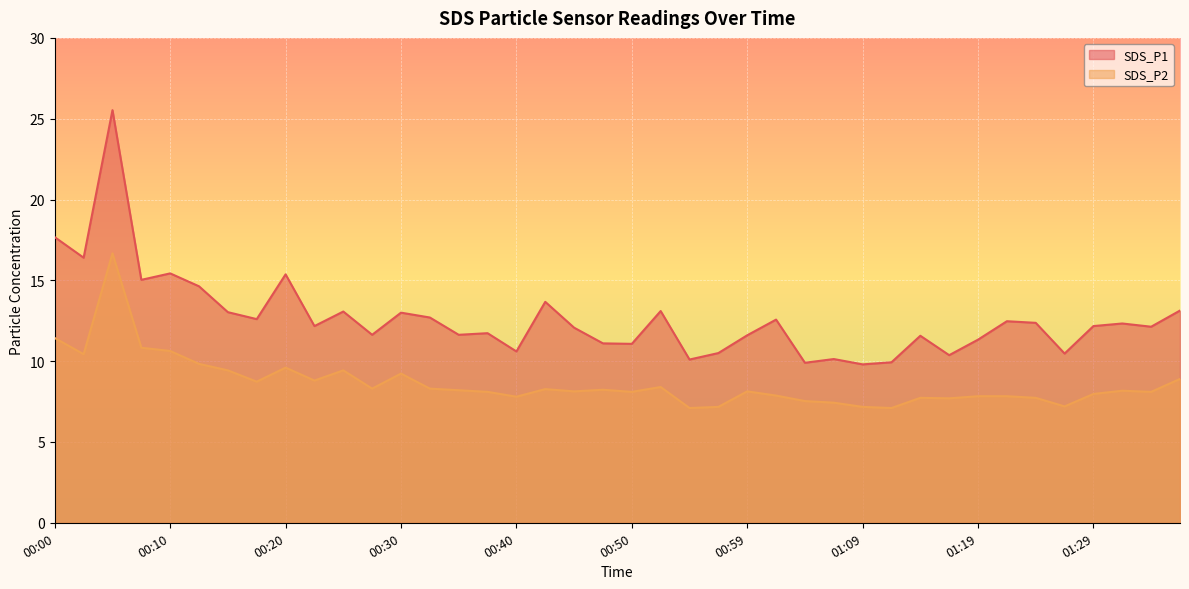

List the labels in order of SDS_P2 value, smallest first.

00:54, 01:12, 00:57, 01:09, 01:26, 01:07, 01:04, 01:17, 01:14, 01:24, 00:40, 01:19, 01:22, 01:02, 01:29, 00:37, 00:50, 01:34, 00:45, 00:59, 01:31, 00:35, 00:47, 00:42, 00:27, 00:32, 00:52, 00:18, 00:22, 01:36, 00:30, 00:15, 00:25, 00:20, 00:13, 00:03, 00:10, 00:08, 00:00, 00:05